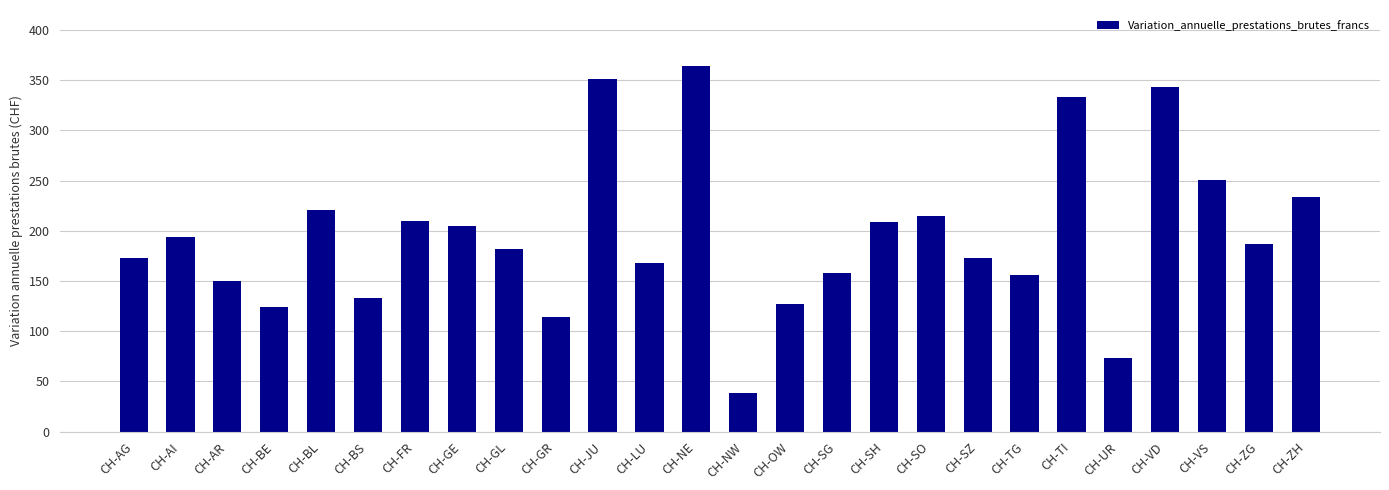

How many series are shown in this chart?

1